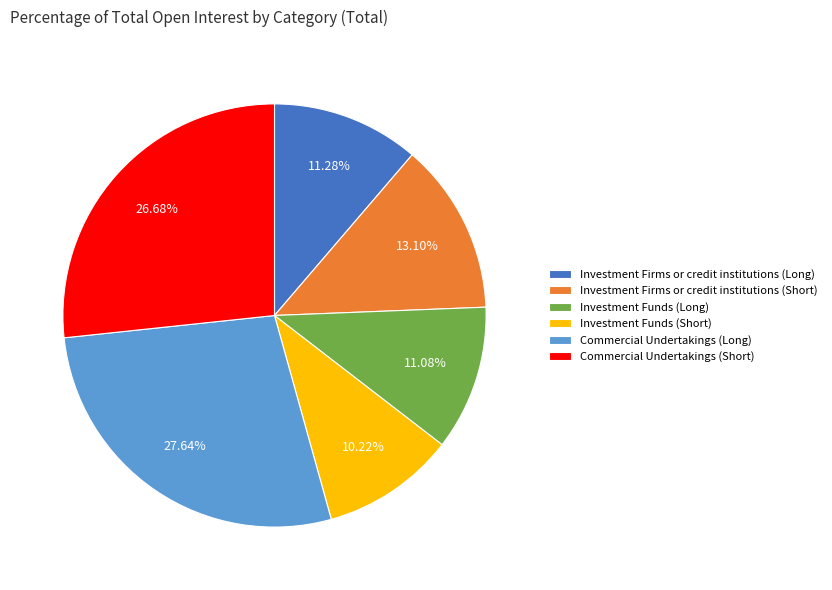

Count the number of slices in the pie.

6